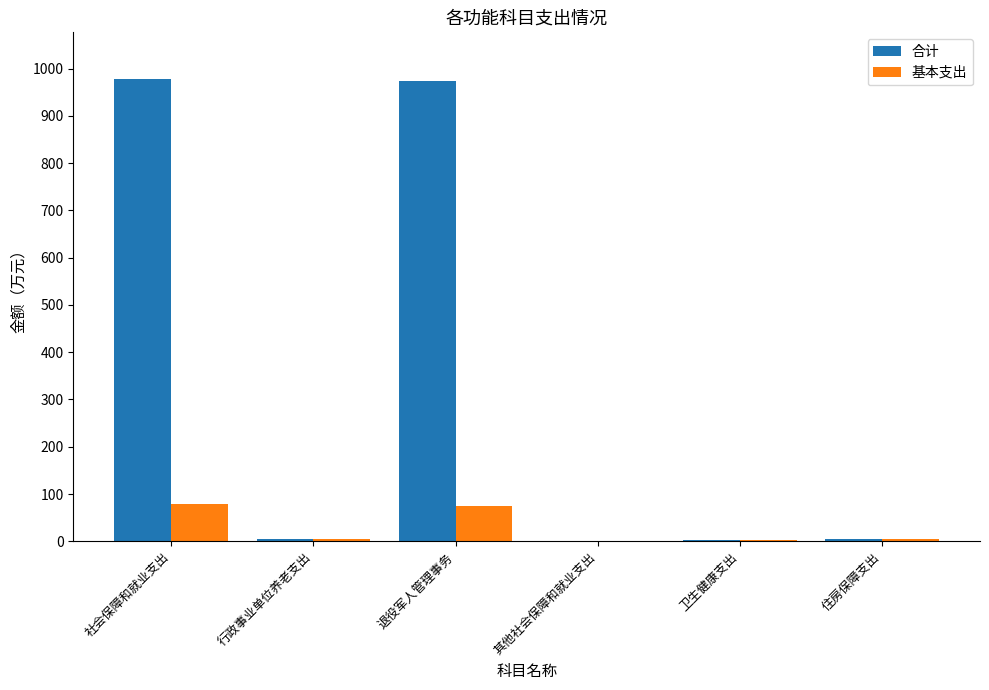

Between 退役军人管理事务 and 住房保障支出, which series saw the biggest shift?

合计